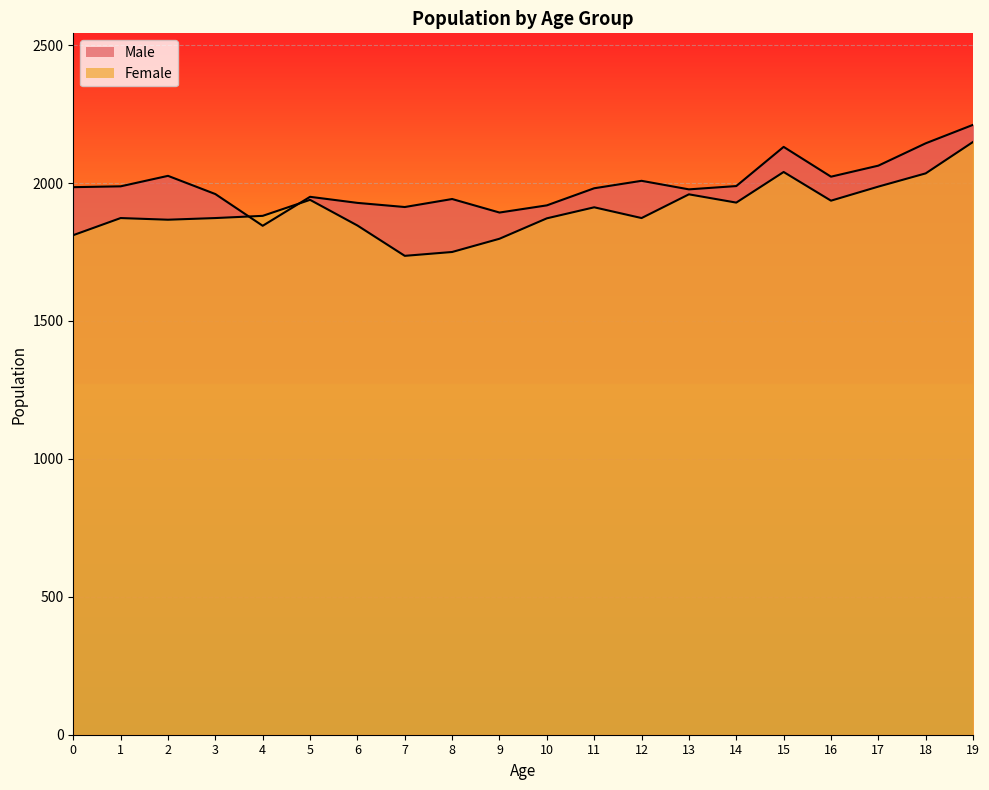

What is the difference between the maximum and minimum values in the Female series?

413